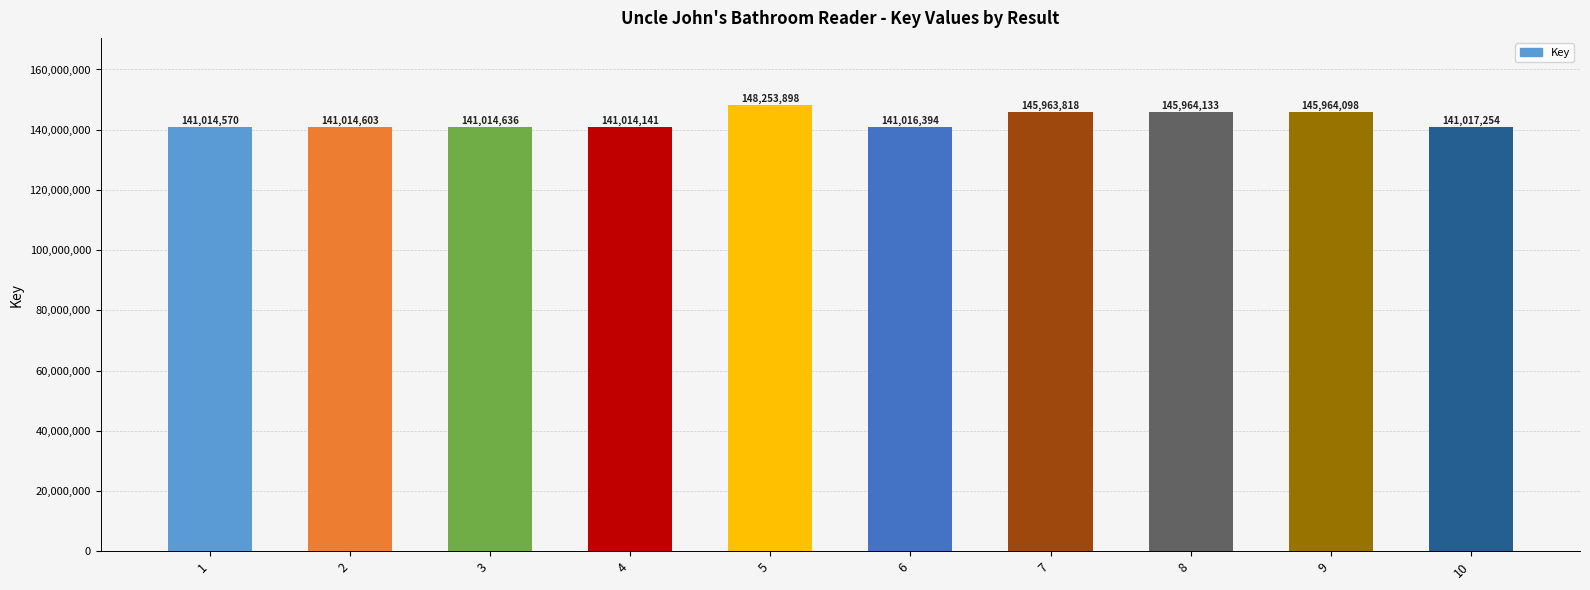

Which has a higher value, 10 or 6?

10